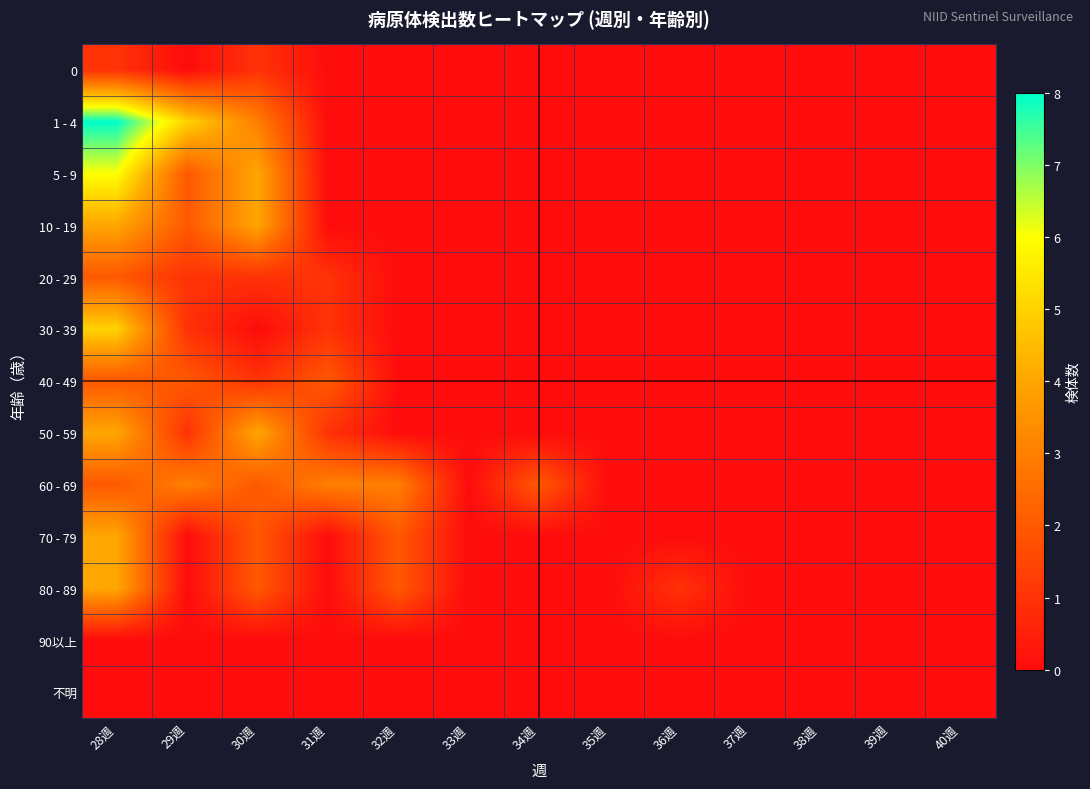

Reading left to right, extract all data points from this chart.

0: 28週=1	29週=0	30週=1	31週=0	32週=0	33週=0	34週=0	35週=0	36週=0	37週=0	38週=0	39週=0	40週=0
1 - 4: 28週=8	29週=5	30週=3	31週=0	32週=0	33週=0	34週=0	35週=0	36週=0	37週=0	38週=0	39週=0	40週=0
5 - 9: 28週=6	29週=2	30週=4	31週=0	32週=0	33週=0	34週=0	35週=0	36週=0	37週=0	38週=0	39週=0	40週=0
10 - 19: 28週=4	29週=2	30週=4	31週=0	32週=0	33週=0	34週=0	35週=0	36週=0	37週=0	38週=0	39週=0	40週=0
20 - 29: 28週=2	29週=1	30週=1	31週=1	32週=0	33週=0	34週=0	35週=0	36週=0	37週=0	38週=0	39週=0	40週=0
30 - 39: 28週=5	29週=1	30週=0	31週=1	32週=0	33週=0	34週=0	35週=0	36週=0	37週=0	38週=0	39週=0	40週=0
40 - 49: 28週=2	29週=2	30週=1	31週=2	32週=0	33週=0	34週=0	35週=0	36週=0	37週=0	38週=0	39週=0	40週=0
50 - 59: 28週=4	29週=1	30週=4	31週=1	32週=0	33週=0	34週=0	35週=0	36週=0	37週=0	38週=0	39週=0	40週=0
60 - 69: 28週=2	29週=3	30週=2	31週=3	32週=3	33週=0	34週=2	35週=0	36週=0	37週=0	38週=0	39週=0	40週=0
70 - 79: 28週=4	29週=0	30週=2	31週=0	32週=2	33週=0	34週=0	35週=0	36週=0	37週=0	38週=0	39週=0	40週=0
80 - 89: 28週=4	29週=0	30週=2	31週=0	32週=2	33週=0	34週=0	35週=0	36週=1	37週=0	38週=0	39週=0	40週=0
90以上: 28週=0	29週=0	30週=0	31週=0	32週=0	33週=0	34週=0	35週=0	36週=0	37週=0	38週=0	39週=0	40週=0
不明: 28週=0	29週=0	30週=0	31週=0	32週=0	33週=0	34週=0	35週=0	36週=0	37週=0	38週=0	39週=0	40週=0